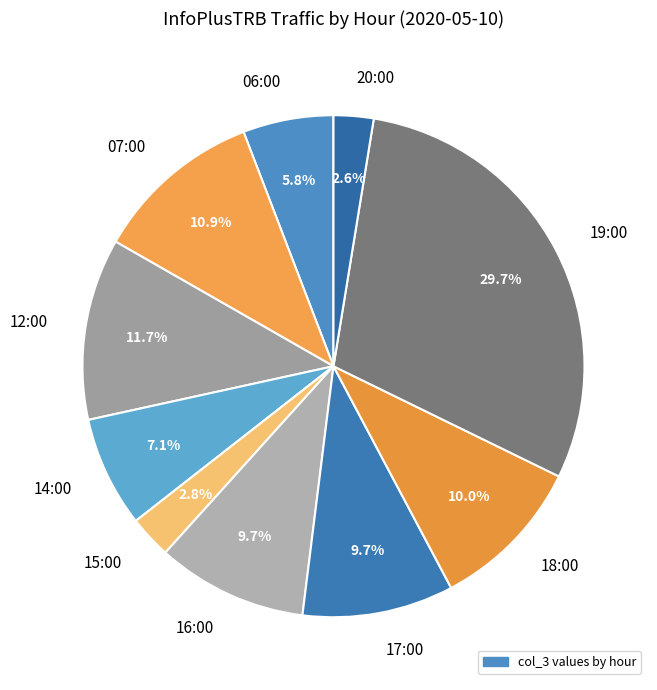

To the nearest percent, what is the difference between the 06:00 and 14:00 slice percentages?

1%